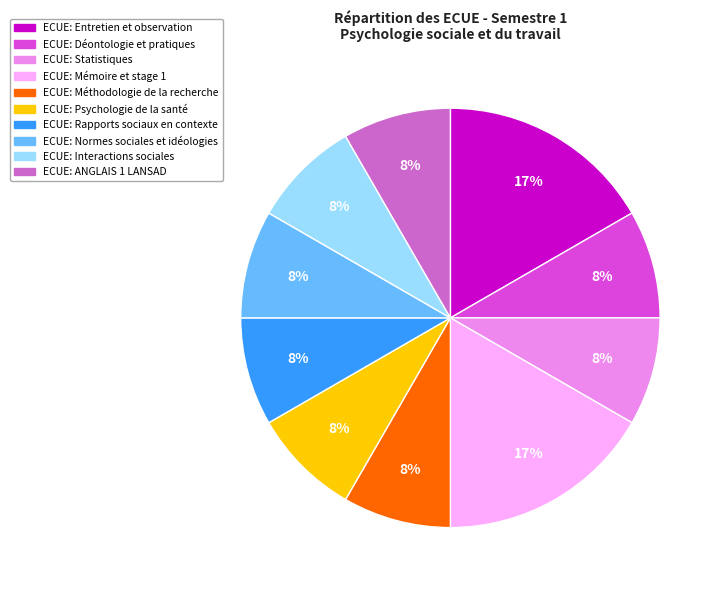

Count the number of slices in the pie.

10